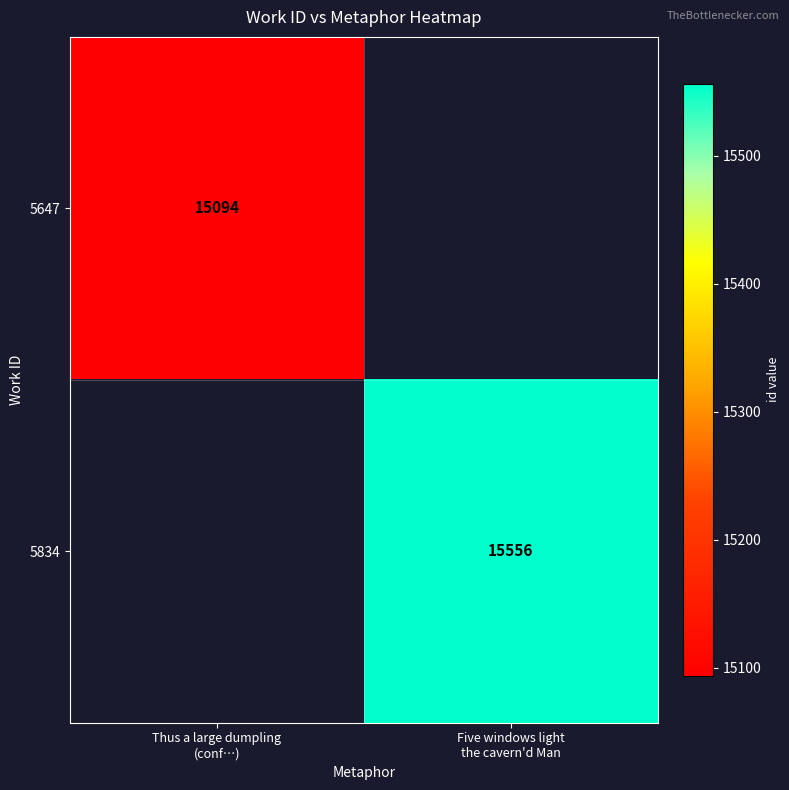

How many positive values does the 5647 series have?

1